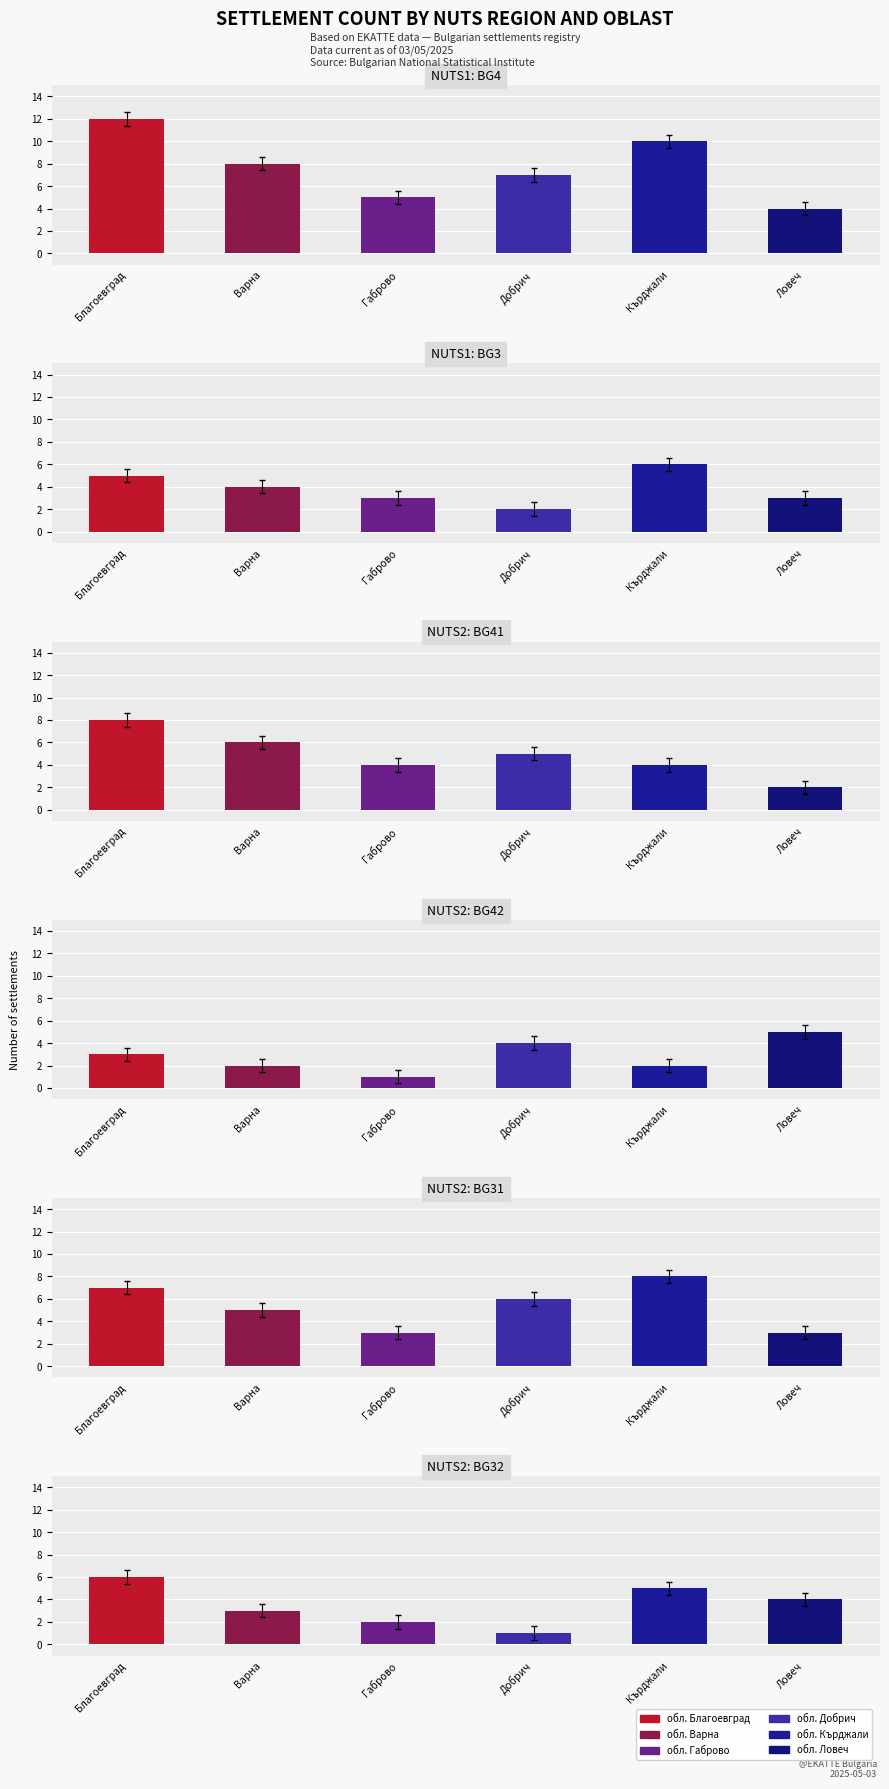

Which series has the largest range (max minus min)?

обл. Благоевград